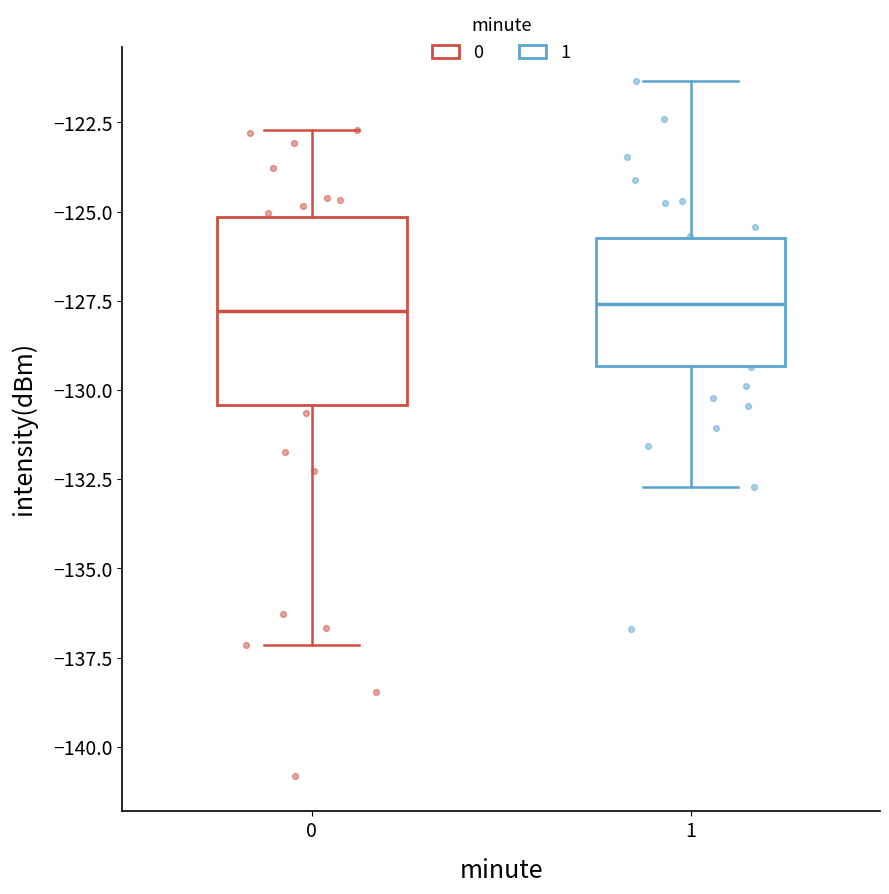

Reading left to right, read every box against the y-axis: the position of its median line, the range the box covers, and the ends of its whiskers. The values are not printed on the chart, so give them approximately, as read against the axis.

0: median -128.0, box -130.5 to -125.0, whiskers -137.0 to -122.5
1: median -127.5, box -129.5 to -125.5, whiskers -132.5 to -121.5